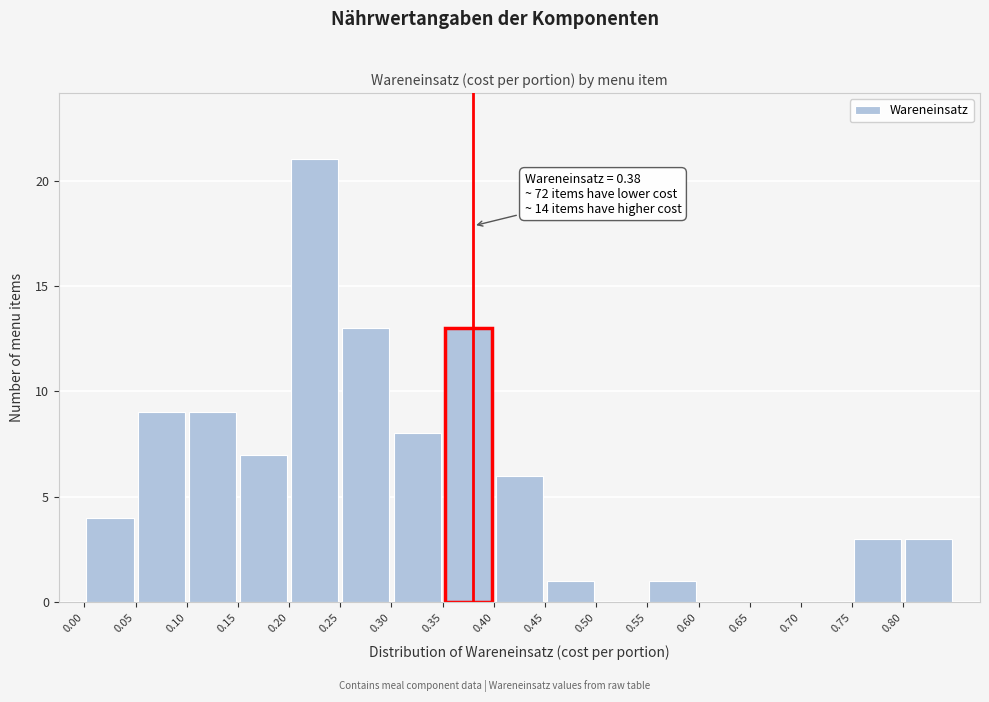

Which range on the x-axis has the tallest bar?

0.20 to 0.25